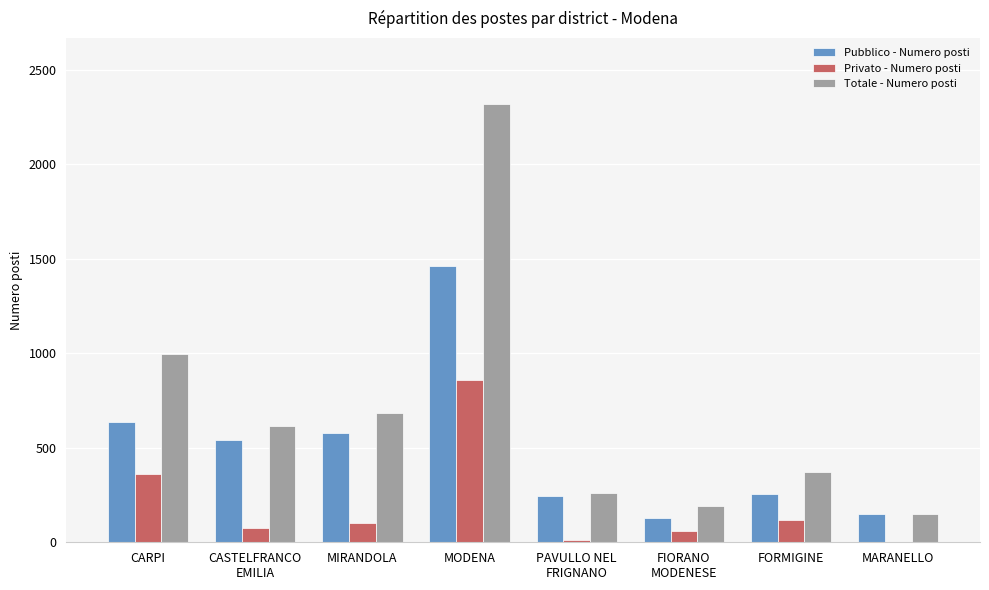

What is the maximum value shown in the chart?

2319